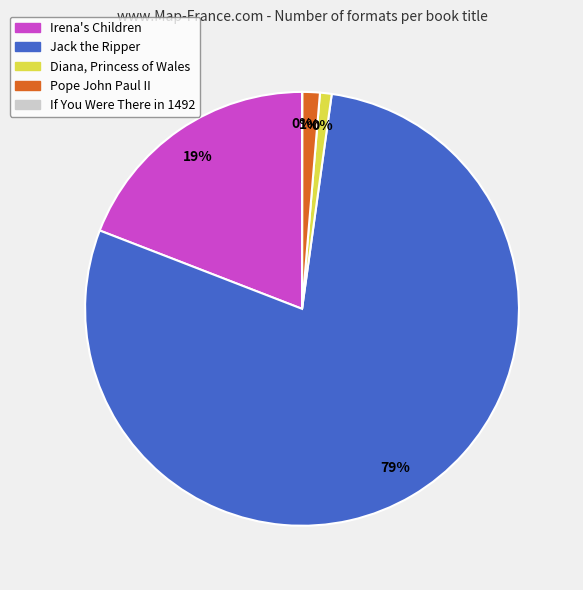

Is it true that Diana, Princess of Wales is 6% of the pie?

False